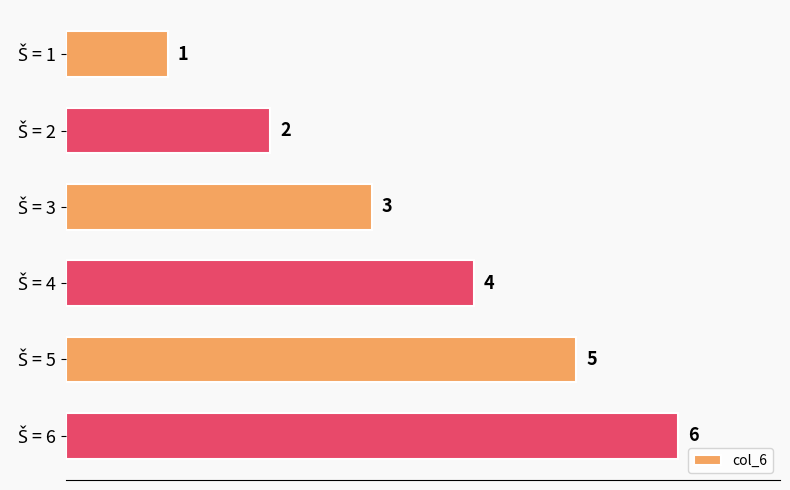

What is the maximum value shown in the chart?

6